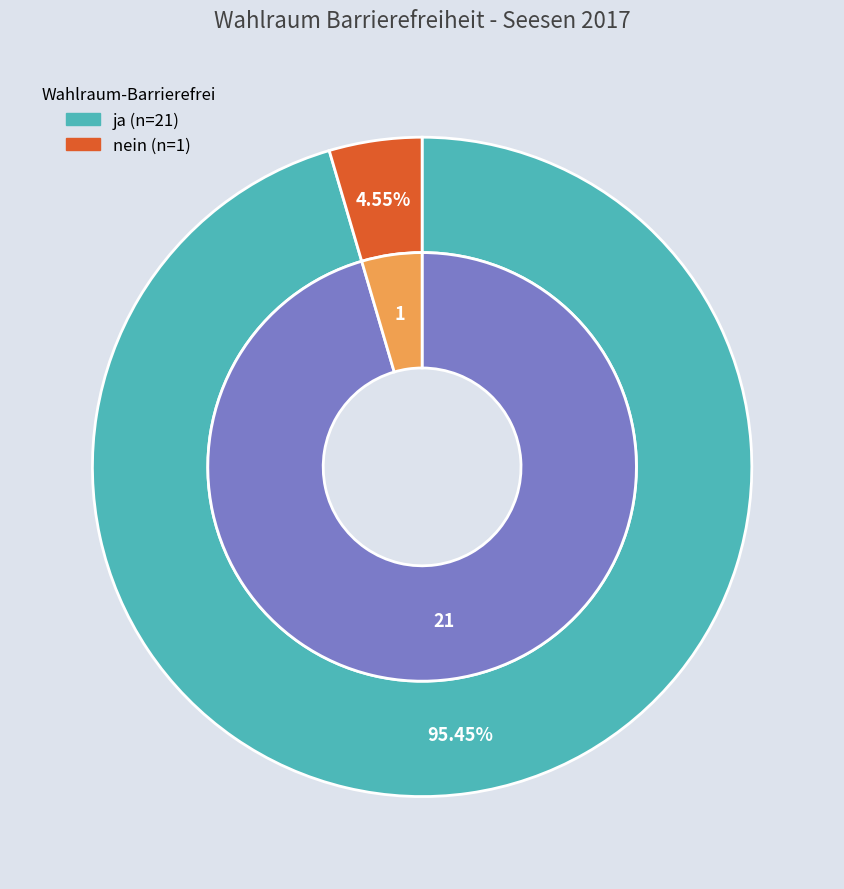

To the nearest percent, what portion does nein represent?

5%